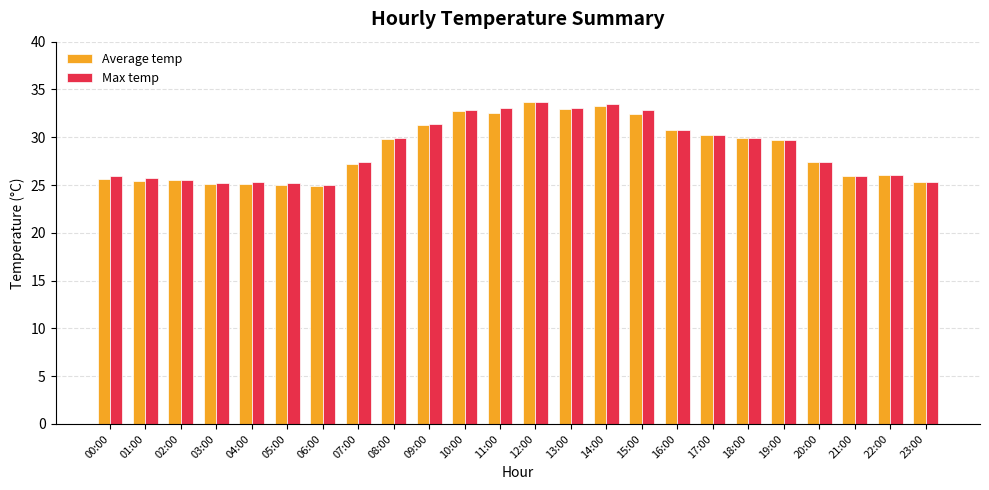

Which series has the widest spread of values?

Average temp